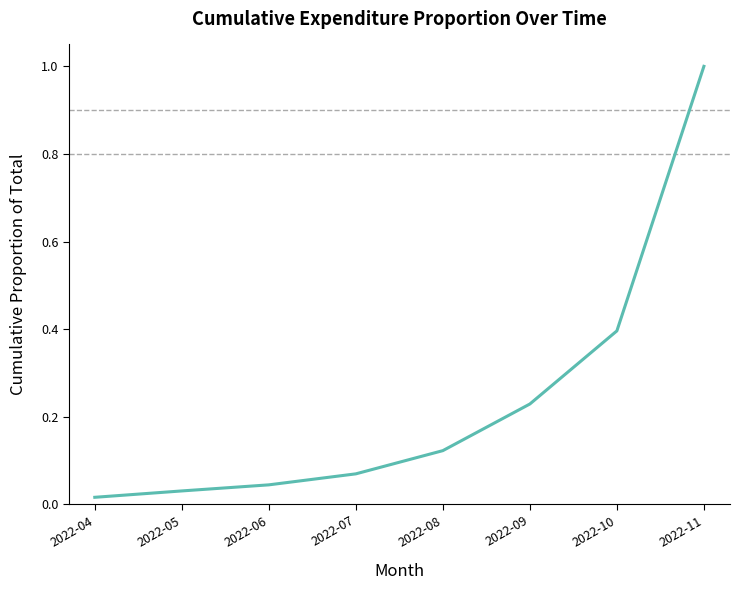

At which category does the chart reach its minimum across all series?

2022-04